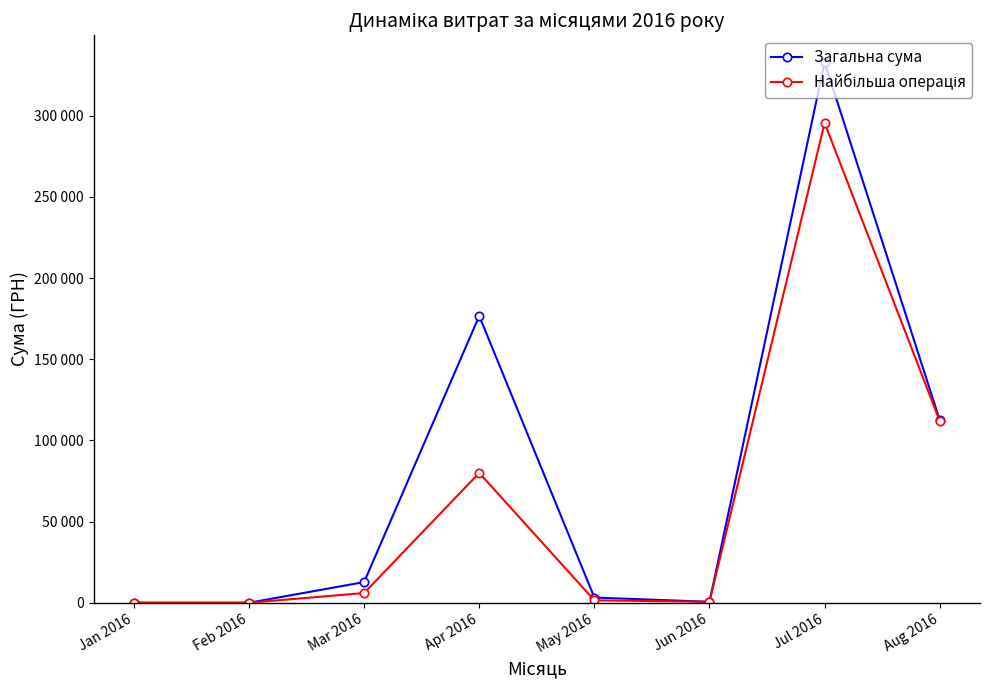

Is this an area chart (filled region under the line)?

No